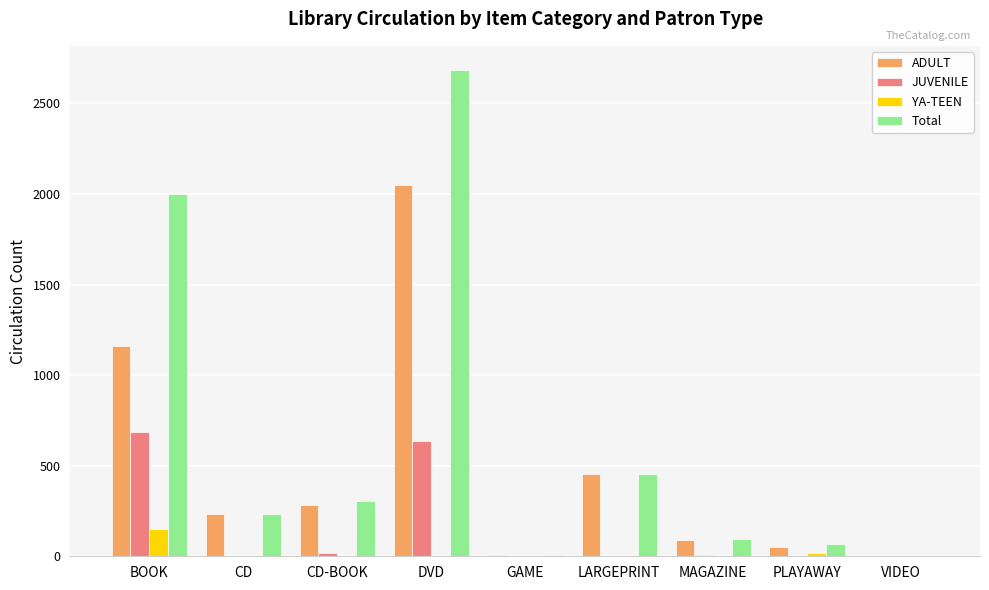

Is the value of JUVENILE at BOOK greater than the value of Total at CD-BOOK?

Yes